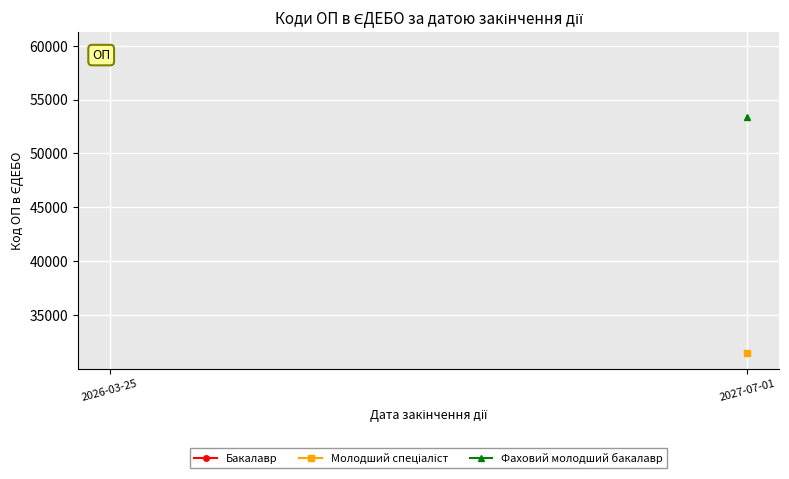

At 2026-03-25, list the series in order from smallest to largest.

Бакалавр, Молодший спеціаліст, Фаховий молодший бакалавр